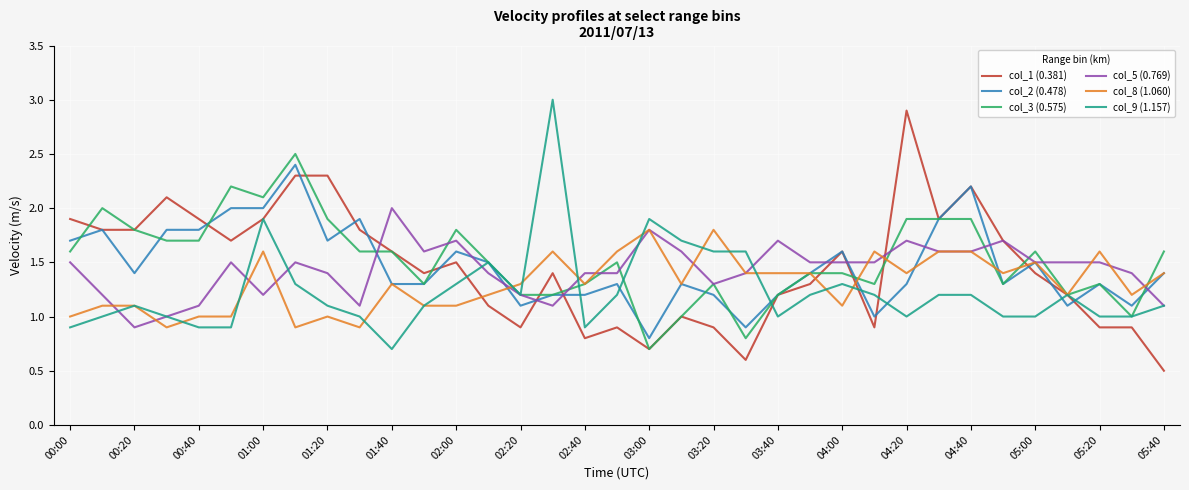

Which series has the largest range (max minus min)?

col_1 (0.381)